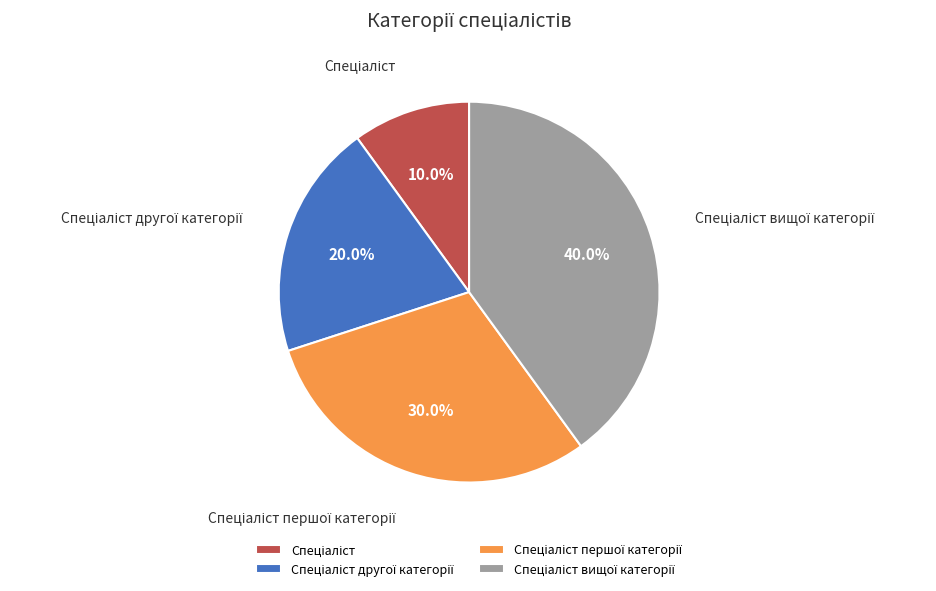

How many slices are in this pie chart?

4